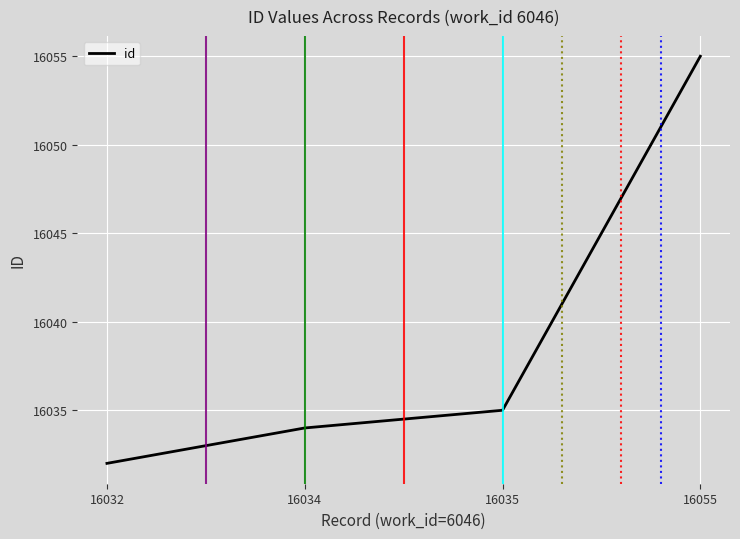

Reading right to left, transcribe all the data shown in this chart.

16055=16055	16035=16035	16034=16034	16032=16032